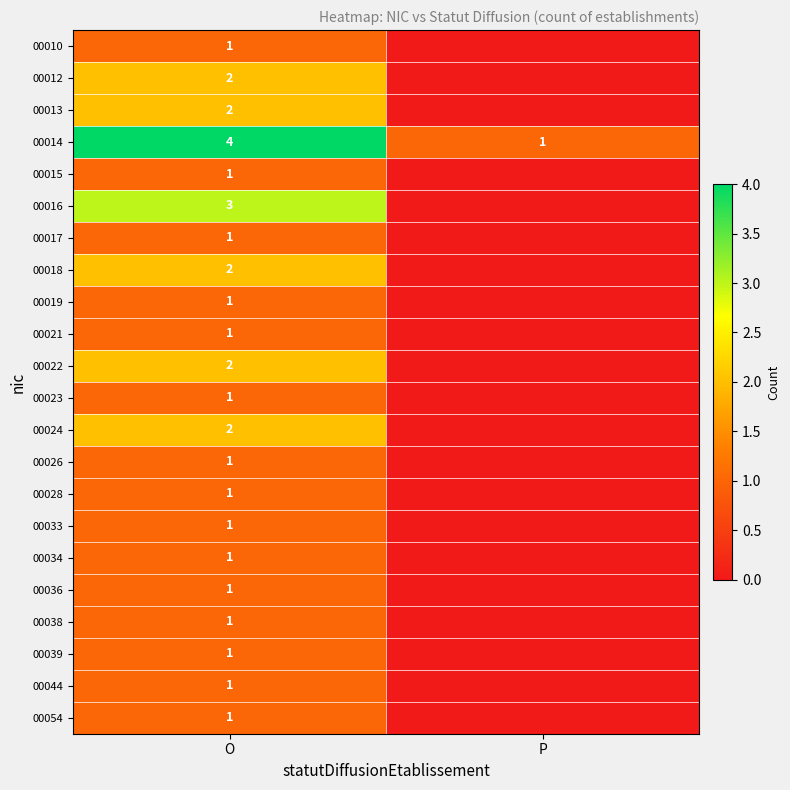

The 00039 series shows 1 at O. True or false?

True